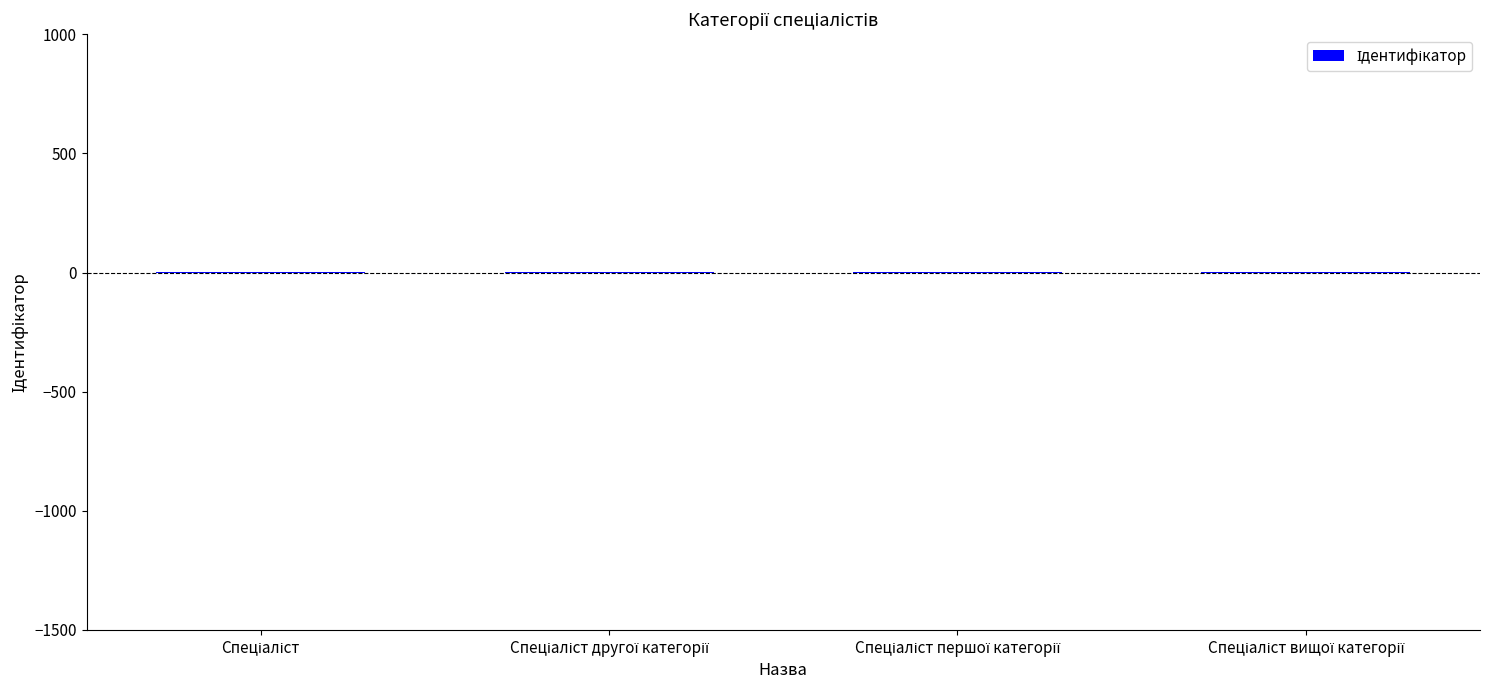

How many data points does each series have?

4